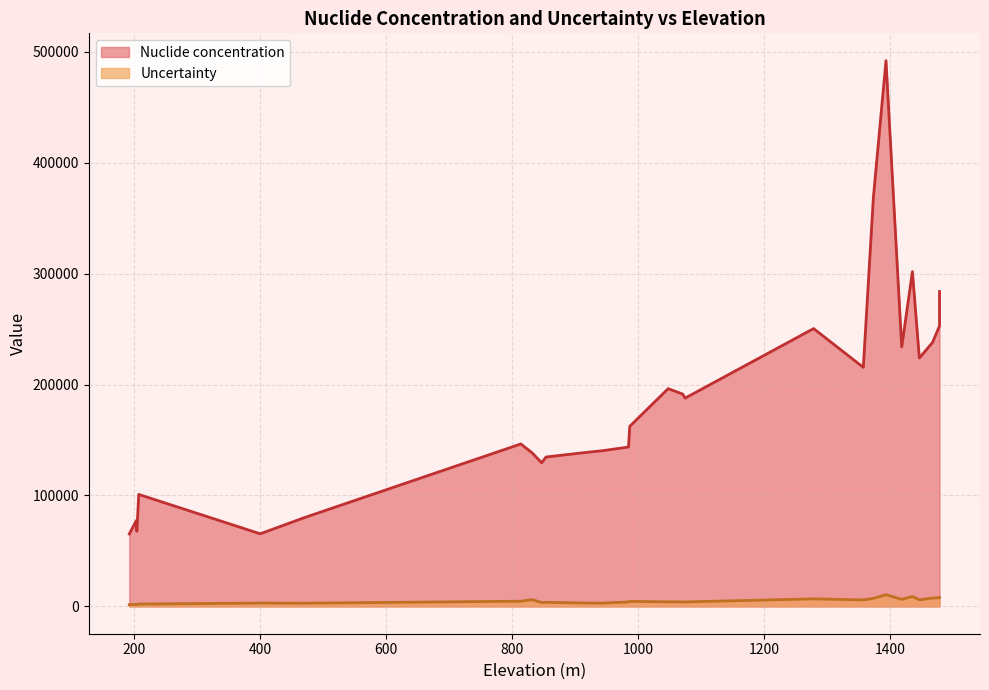

At which label does Nuclide concentration first exceed 162341?

987